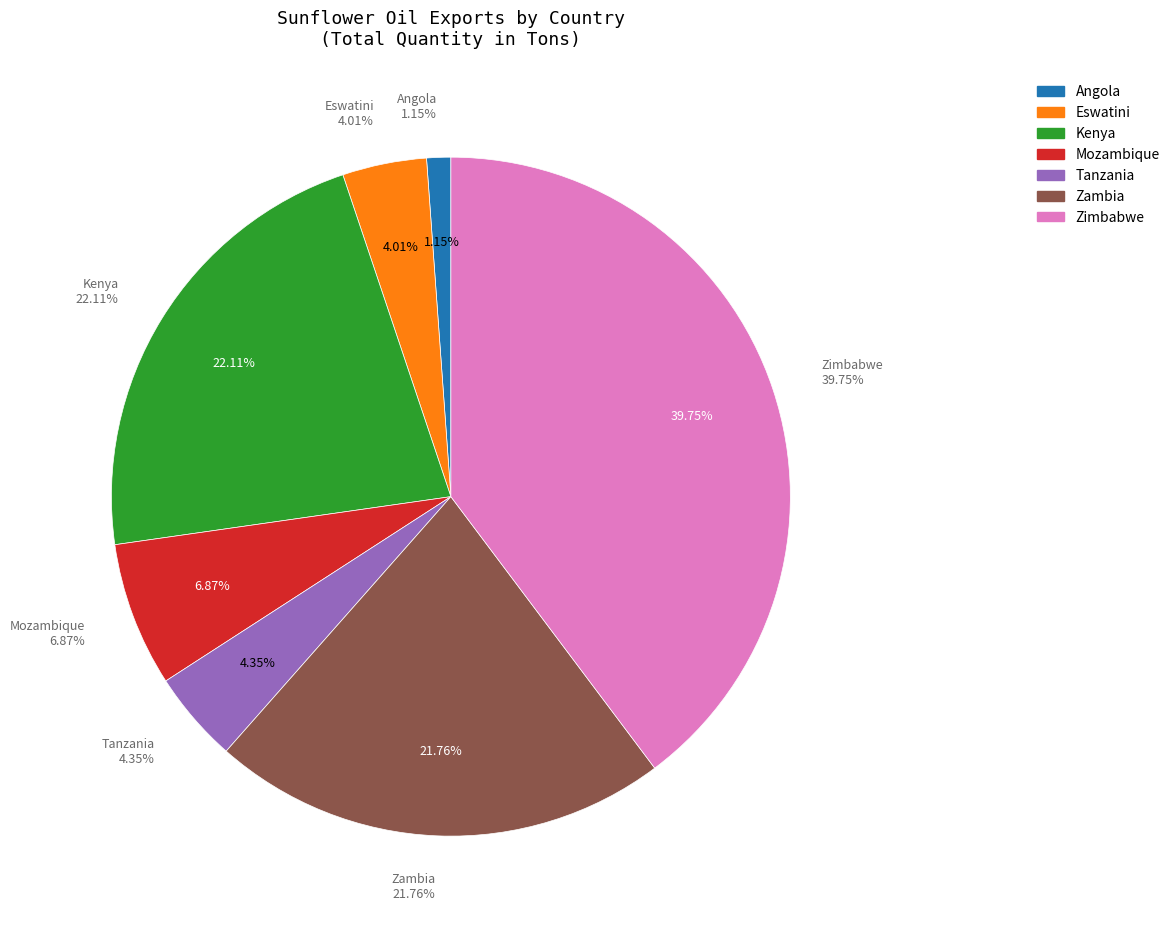

To the nearest percent, what is the difference between the Angola and Zimbabwe slice percentages?

39%